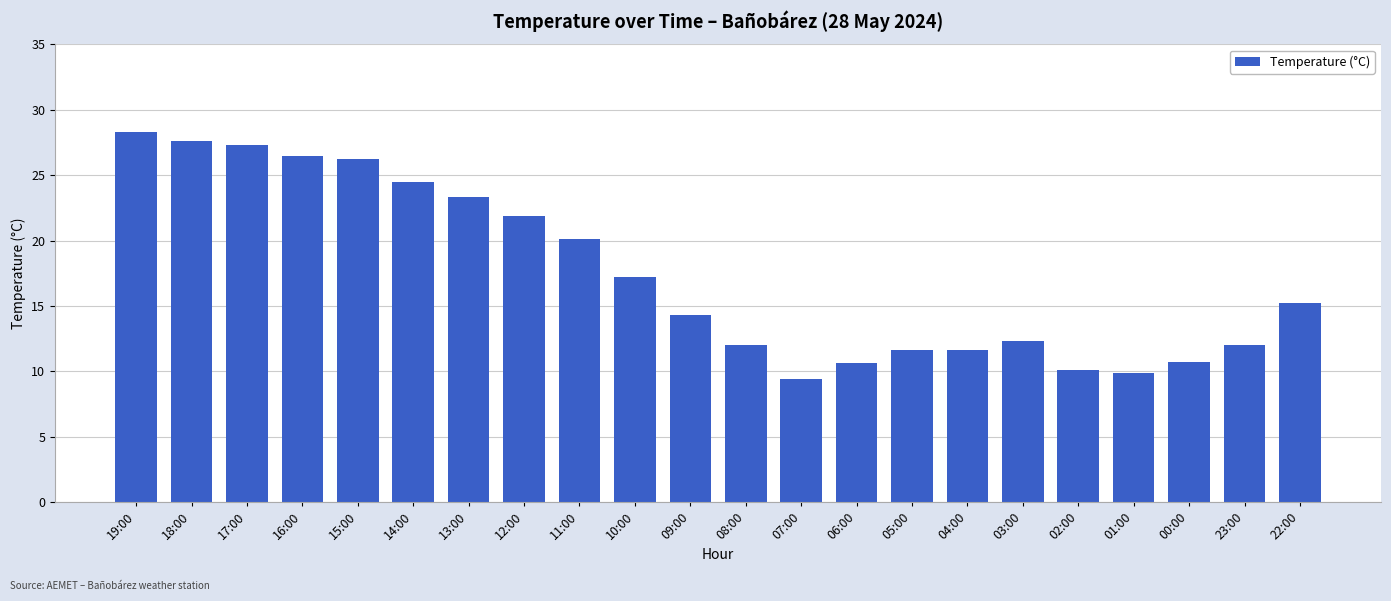

At which label does the data first exceed 15?

19:00